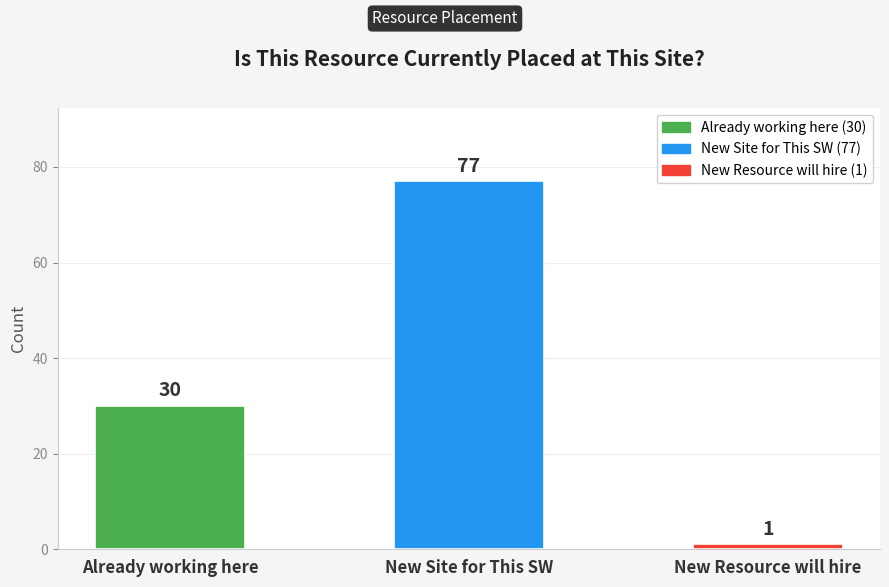

What position from the left is Already working here?

1